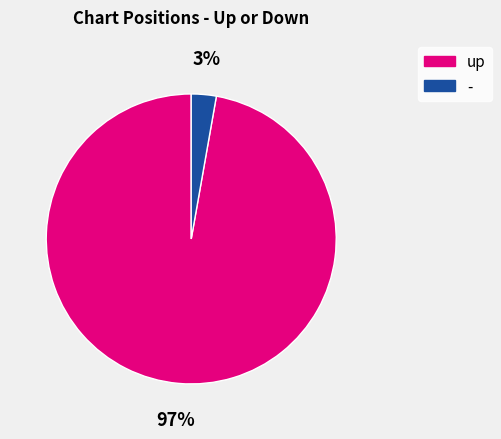

What percentage is the up slice, to the nearest percent?

97%